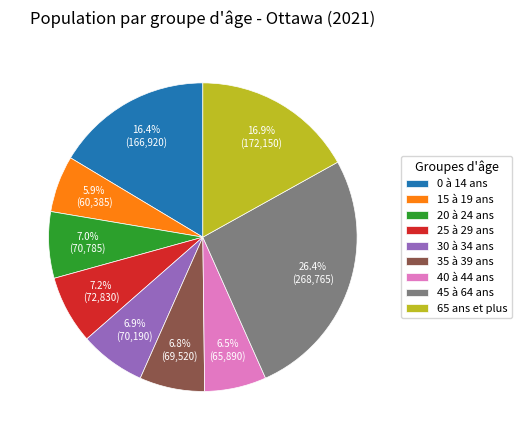

How many slices are in this pie chart?

9